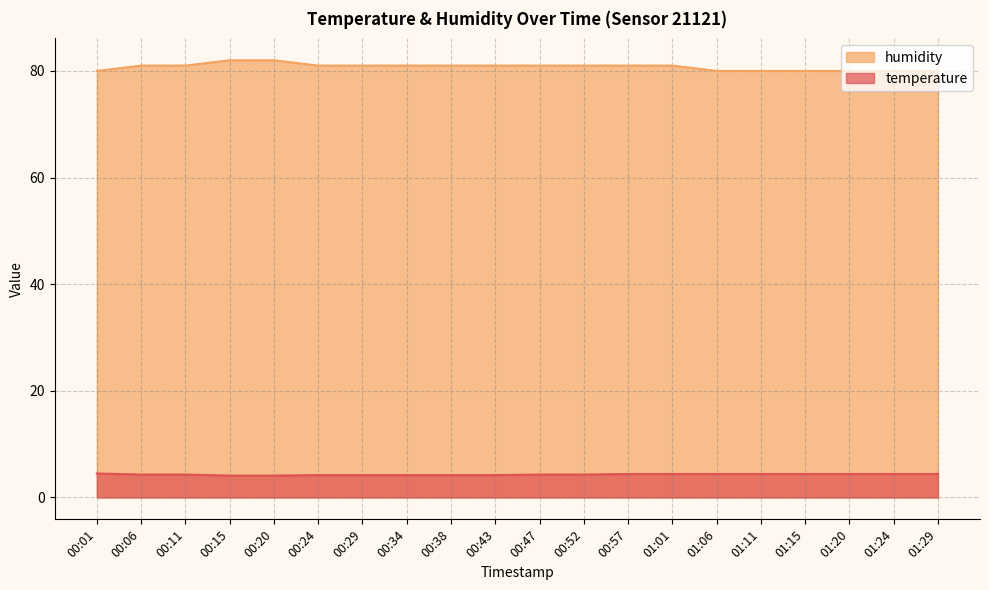

Reading right to left, transcribe all the data shown in this chart.

temperature: 01:29=4.4	01:24=4.4	01:20=4.4	01:15=4.4	01:11=4.4	01:06=4.4	01:01=4.4	00:57=4.4	00:52=4.3	00:47=4.3	00:43=4.2	00:38=4.2	00:34=4.2	00:29=4.2	00:24=4.2	00:20=4.1	00:15=4.1	00:11=4.3	00:06=4.3	00:01=4.5
humidity: 01:29=80.0	01:24=80.0	01:20=80.0	01:15=80.0	01:11=80.0	01:06=80.0	01:01=81.0	00:57=81.0	00:52=81.0	00:47=81.0	00:43=81.0	00:38=81.0	00:34=81.0	00:29=81.0	00:24=81.0	00:20=82.0	00:15=82.0	00:11=81.0	00:06=81.0	00:01=80.0